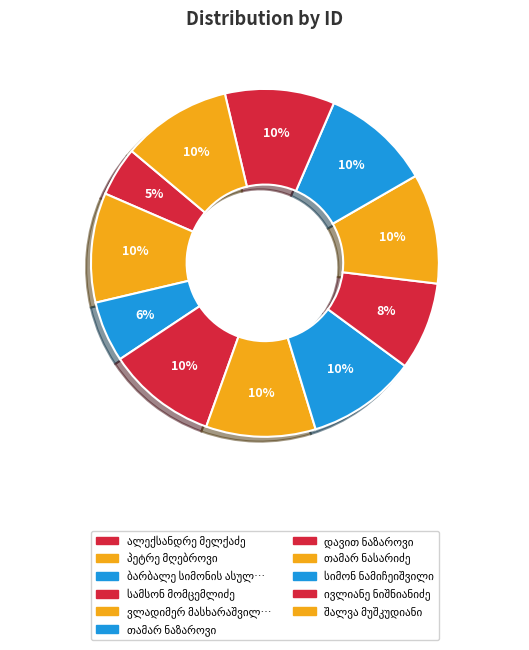

Is the sum of ვლადიმერ მასხარაშვილი and ბარბალე სიმონის ასული მჭედლიძე greater than half?

No